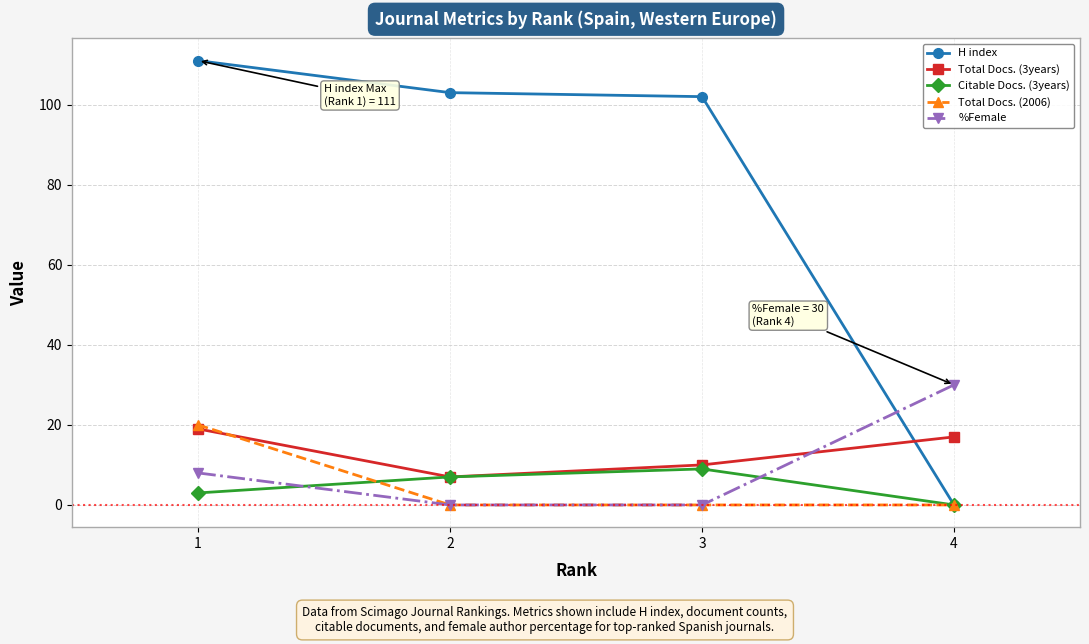

How many positive values does the H index series have?

3